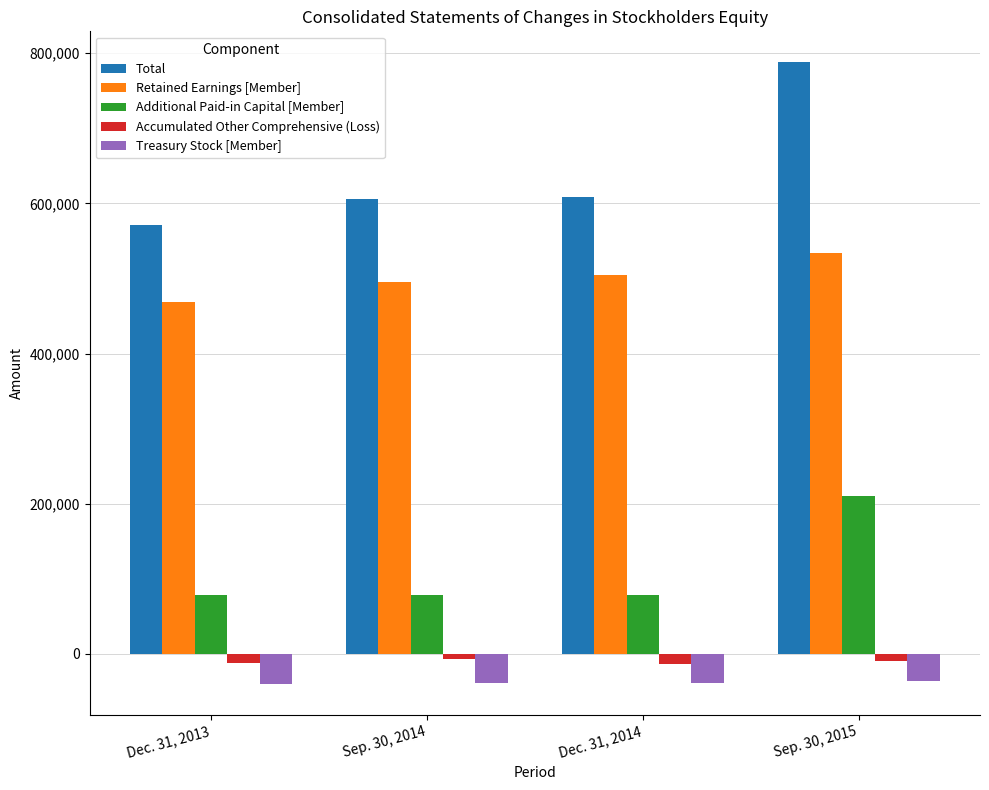

Does the chart contain any negative values?

Yes